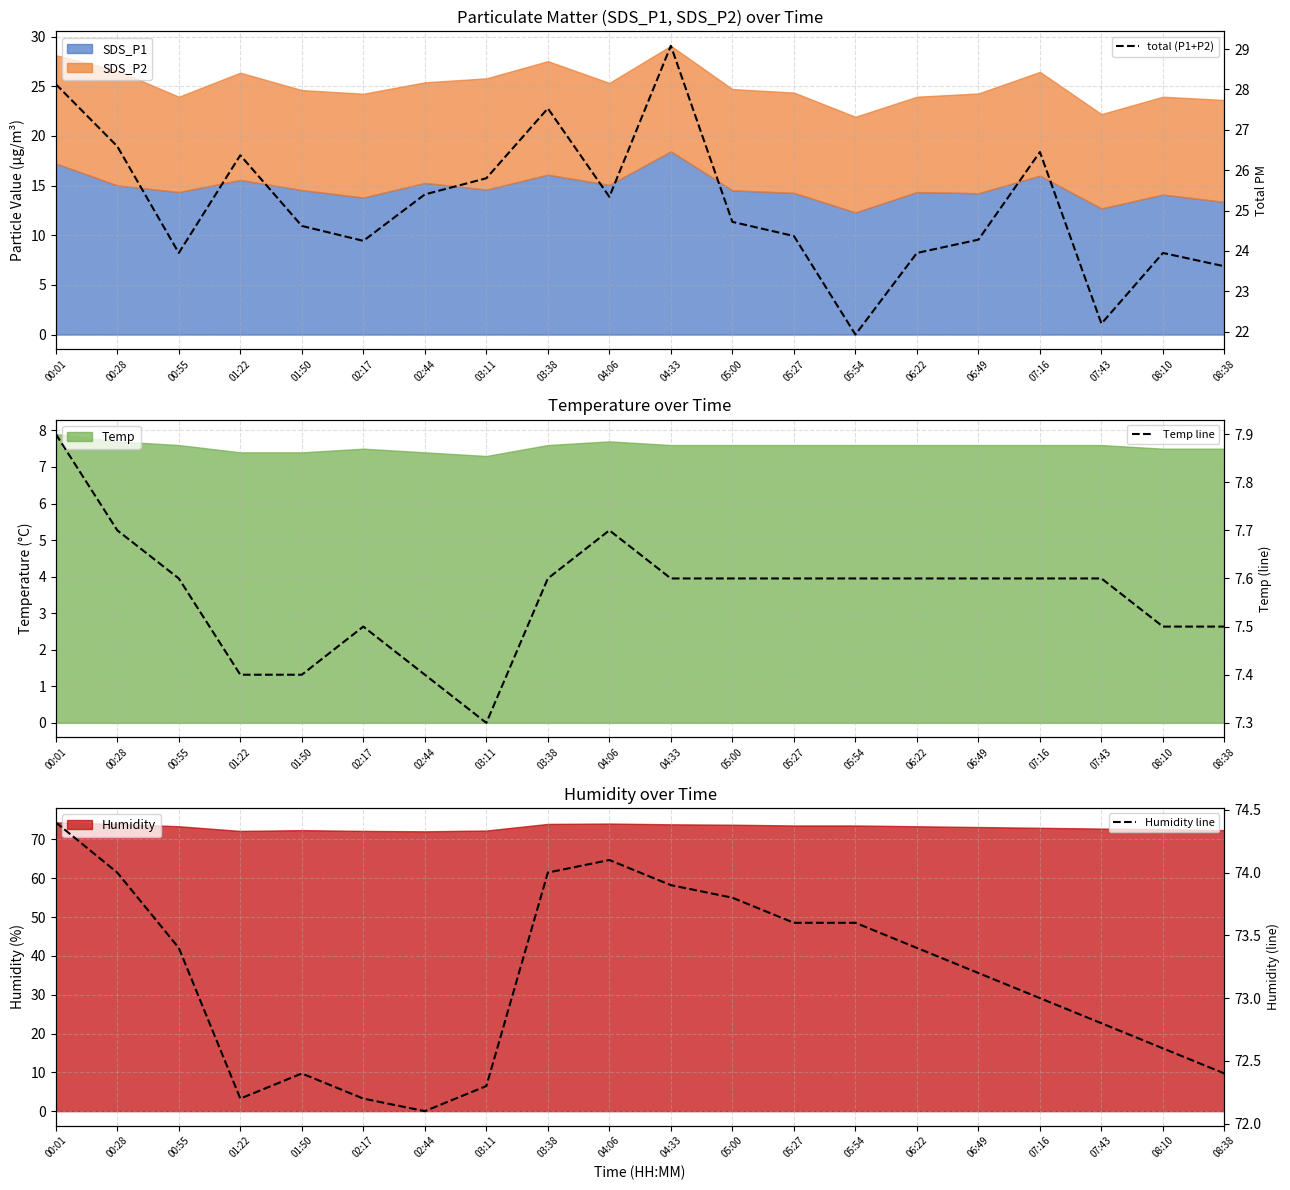

What position from the left is 00:01?

1